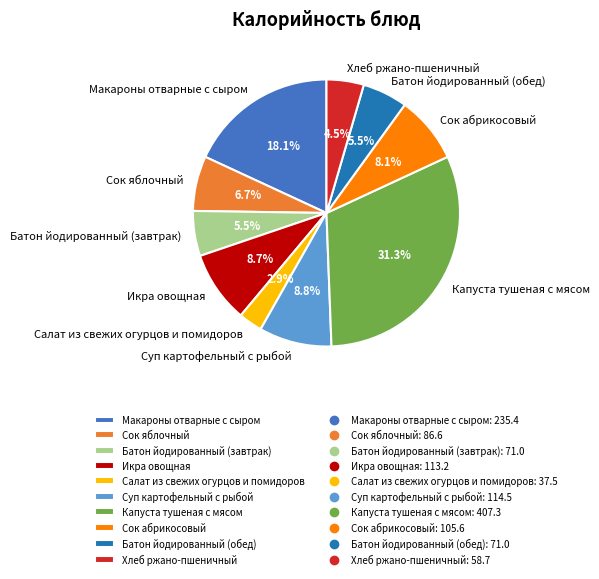

Approximately how many times larger is the value at Сок яблочный compared to Хлеб ржано-пшеничный?

1.5